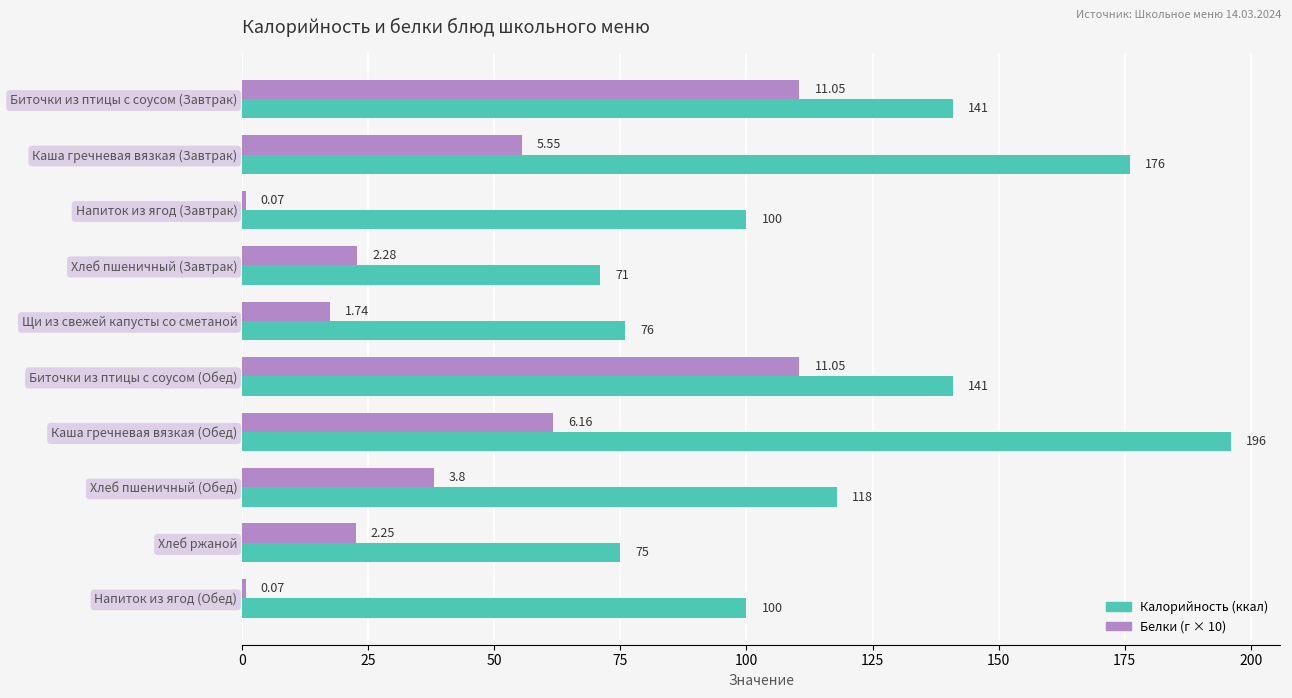

How many categories are shown in the chart?

10